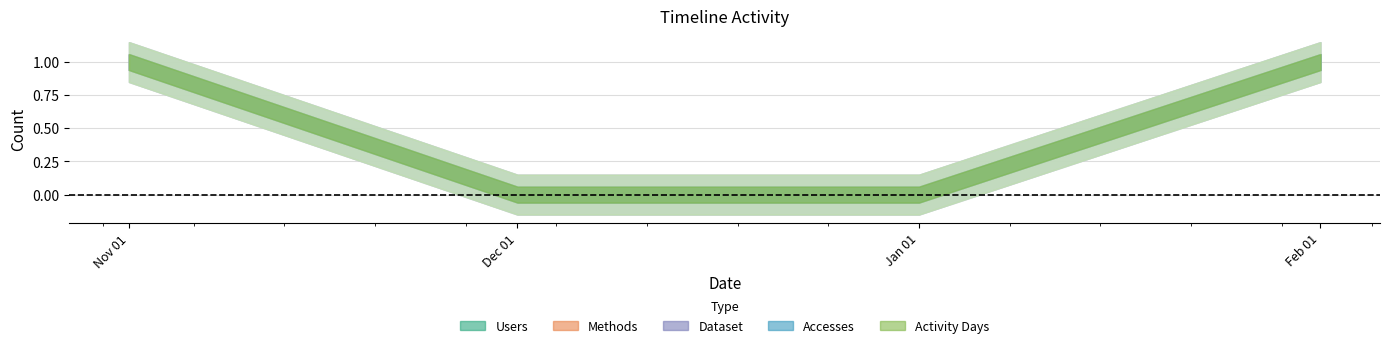

What is the label of the 4th point from the left?

2024-02-01